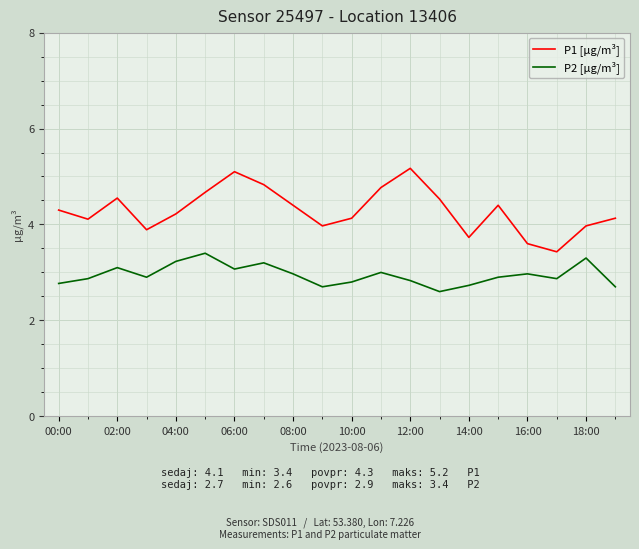

What is the greatest value displayed?

5.2